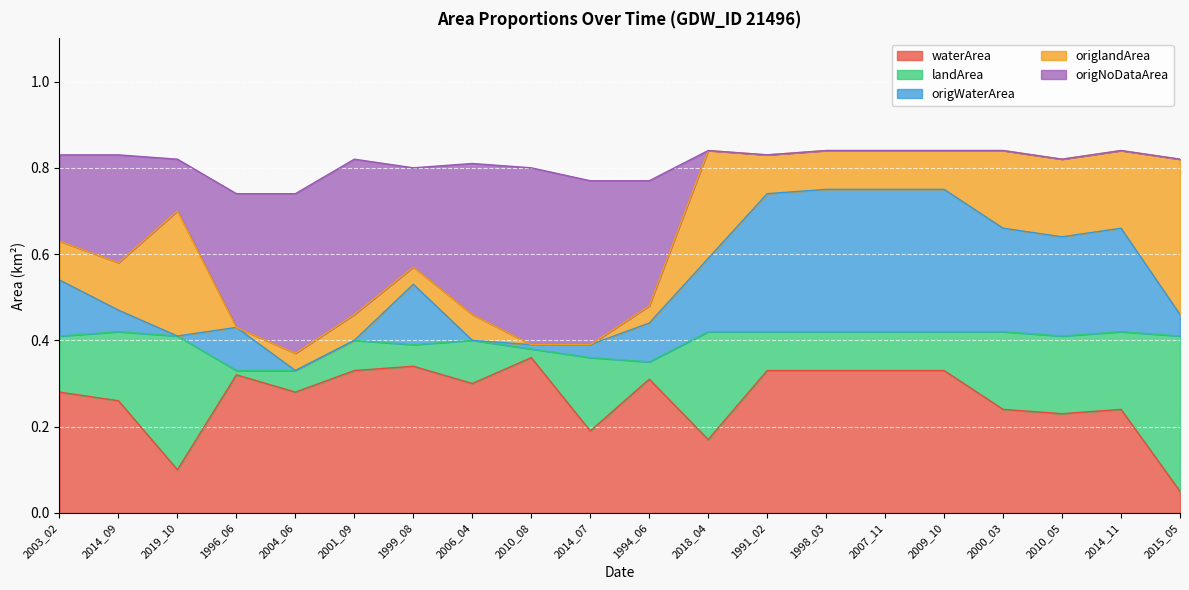

At which category does waterArea reach its first local valley?

2019_10